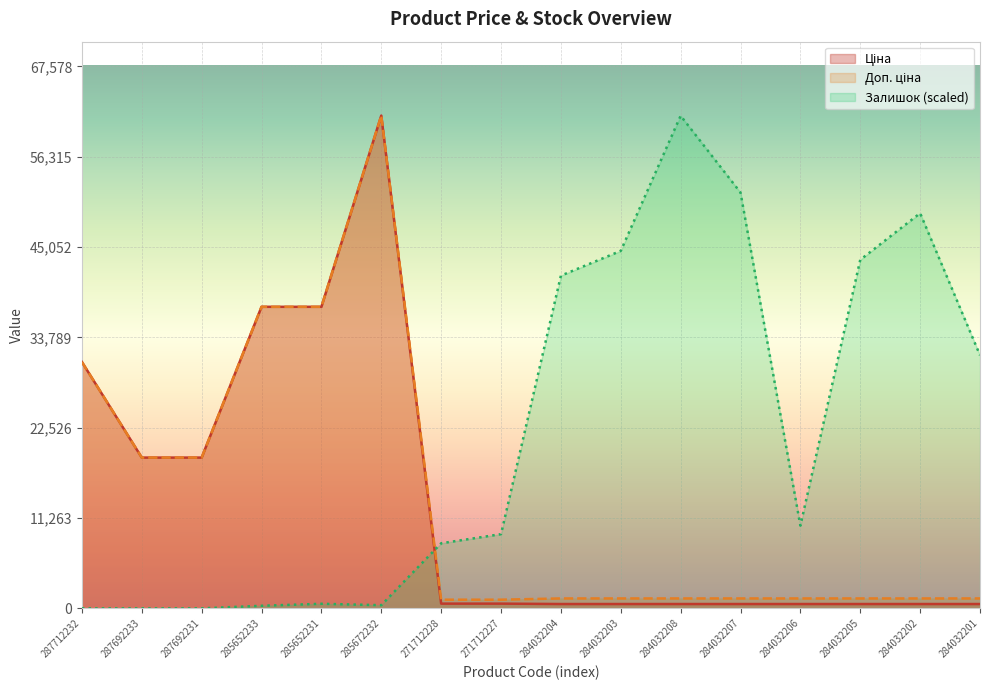

What is the total value across all series at 271712227?

10921.3